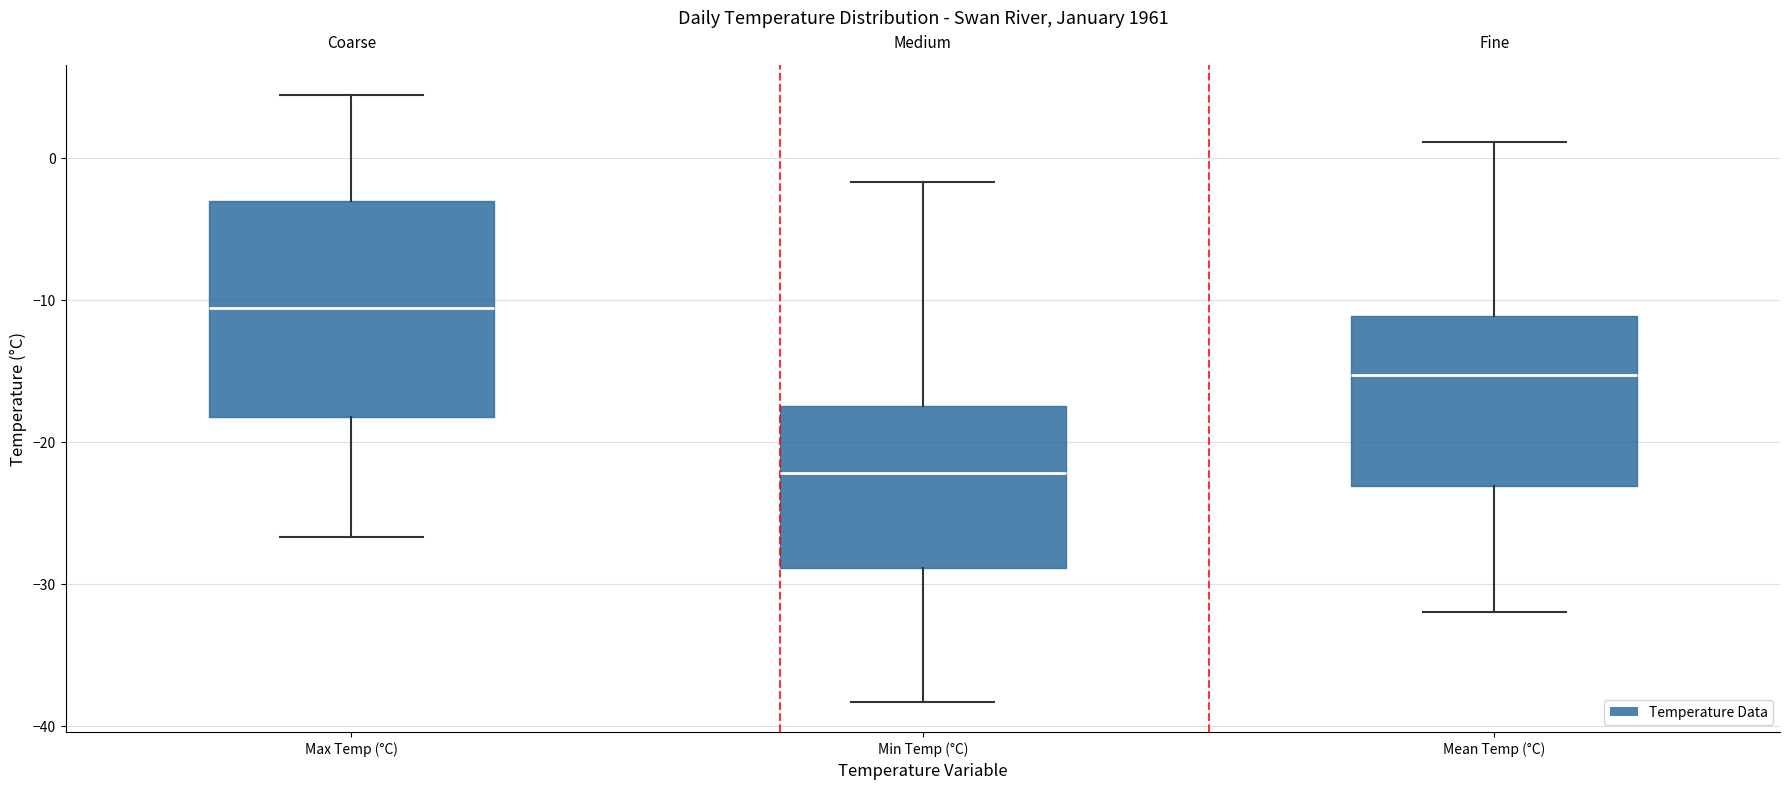

Which box's median line is the highest?

Max Temp (°C)